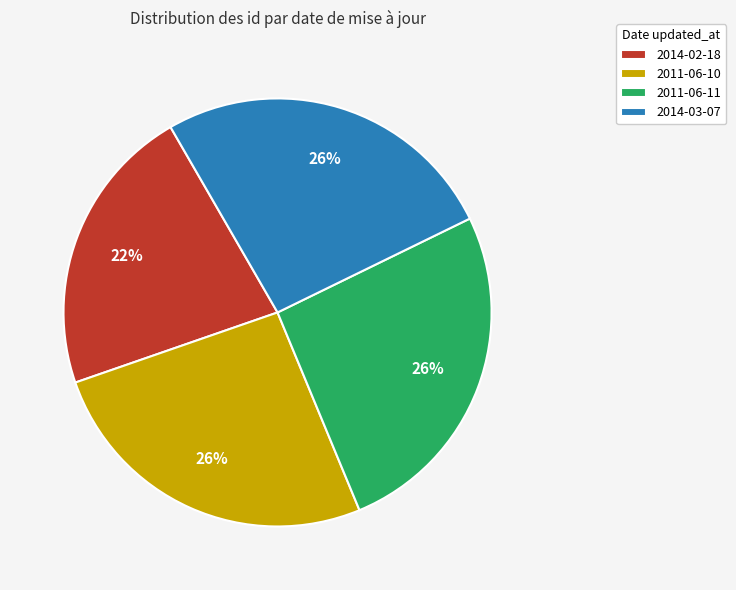

To the nearest percent, what is the average slice percentage?

25%